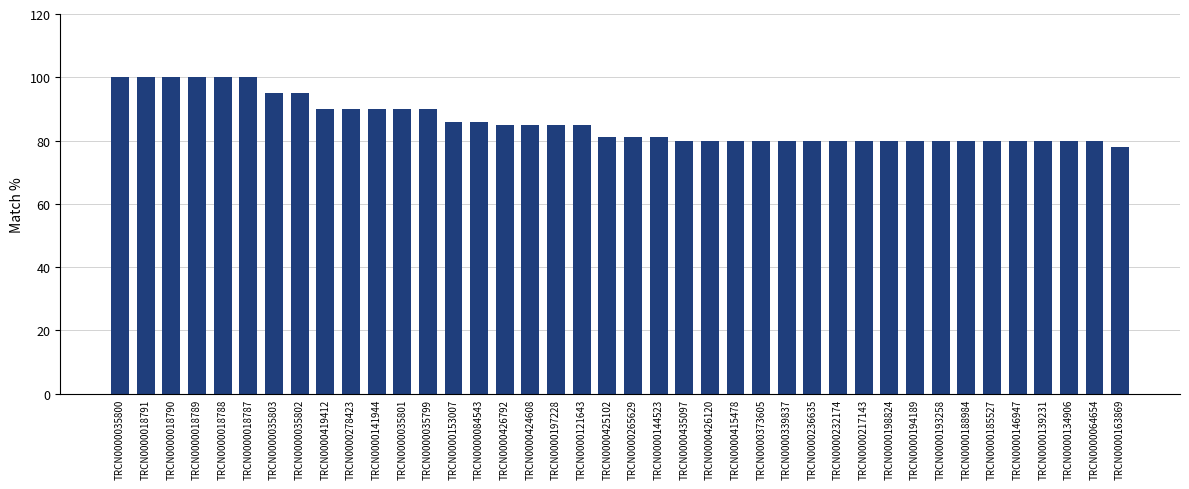

What is the value of the 16th bar from the left?

85